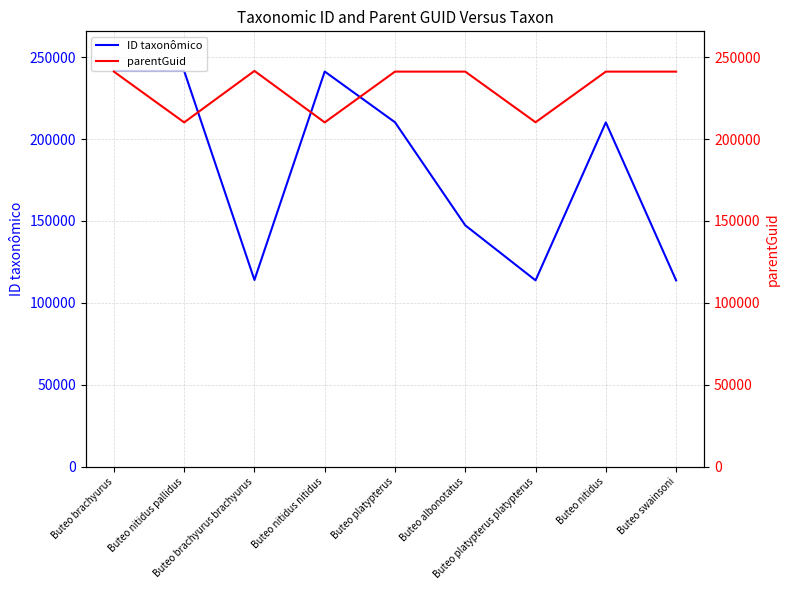

What is the label of the 9th point from the right?

Buteo brachyurus